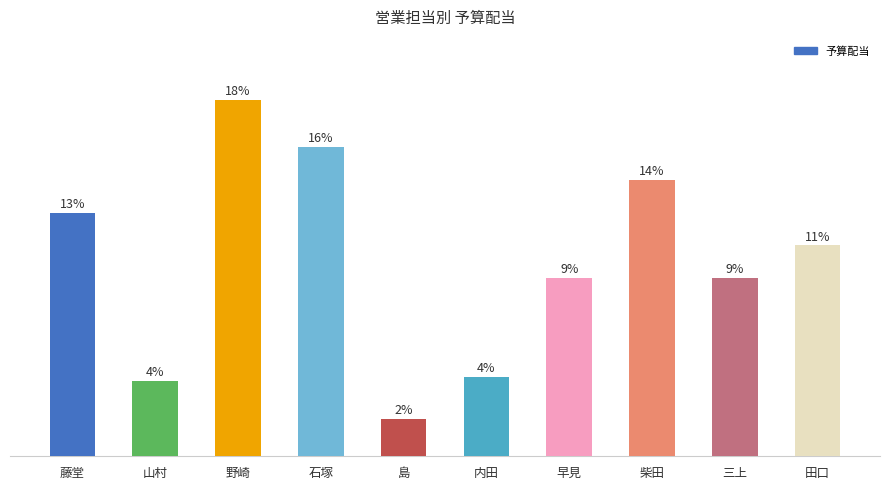

Does the chart contain stacked bars?

No